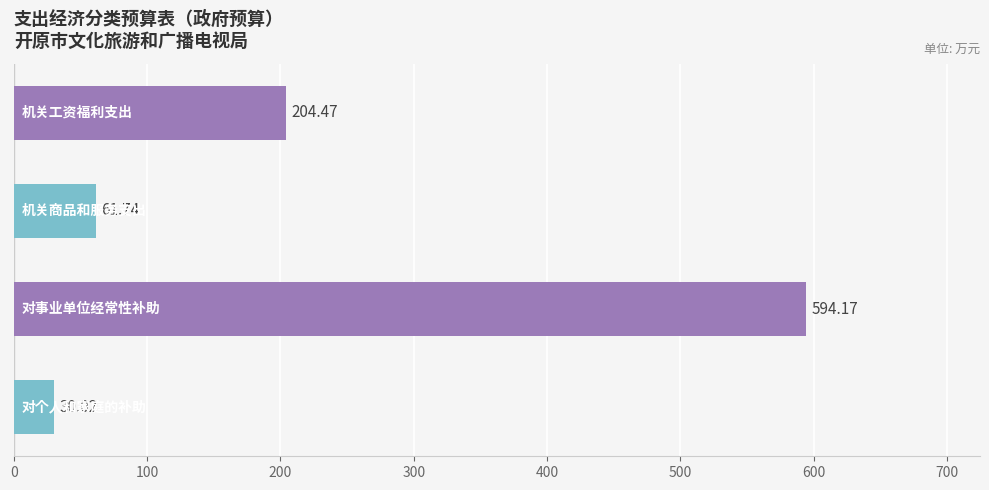

What is the sum of all values?

890.4